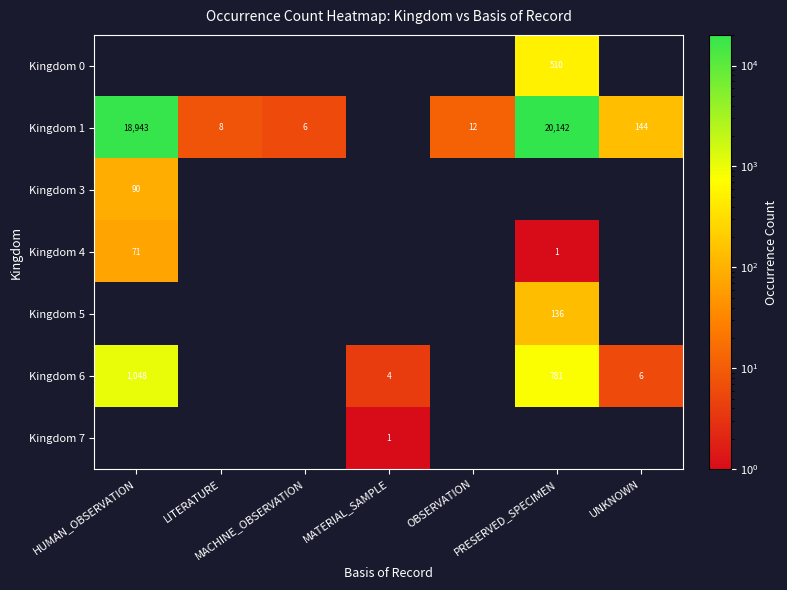

How many distinct data groups are displayed?

7